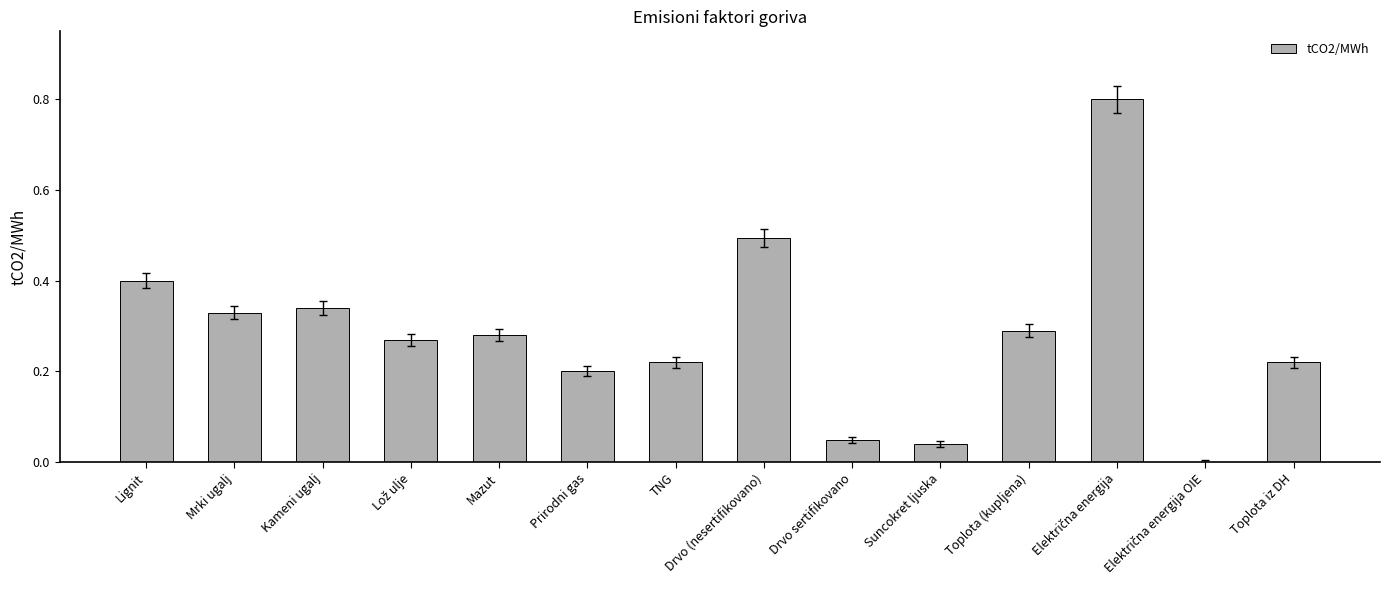

What is the sum of all values?

3.9